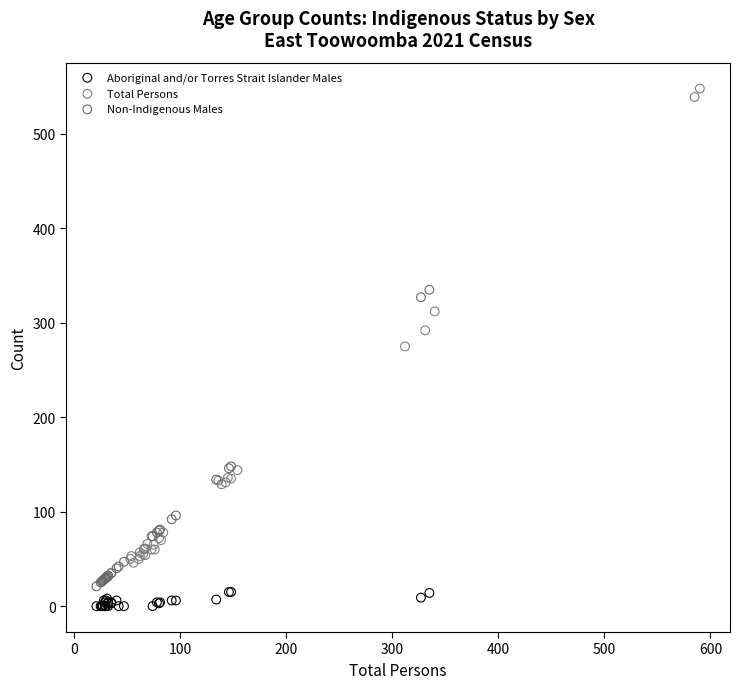

Which series has the widest spread of Y values?

Total Persons